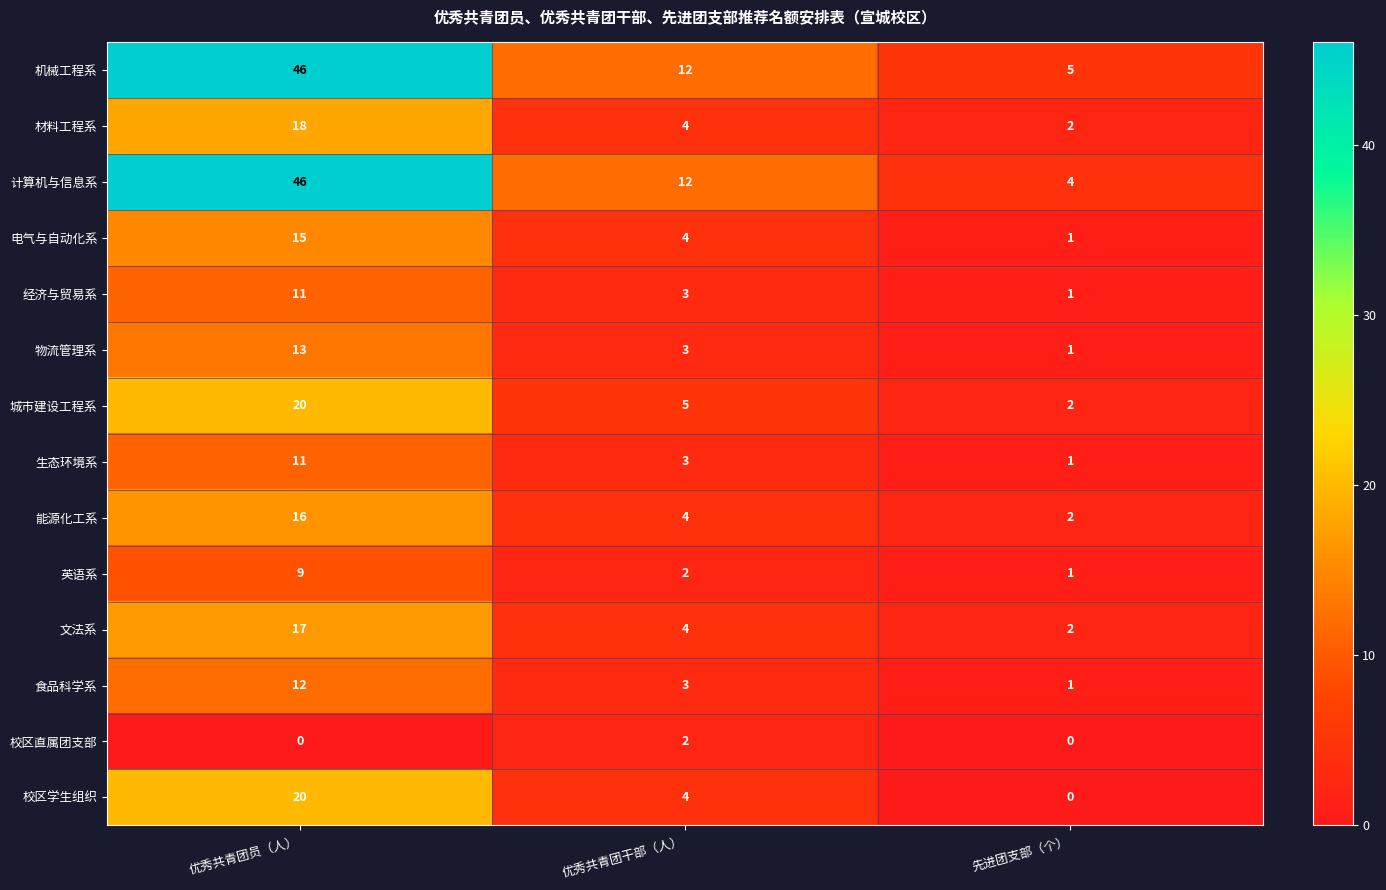

What is the total value across all series at 先进团支部（个）?

23